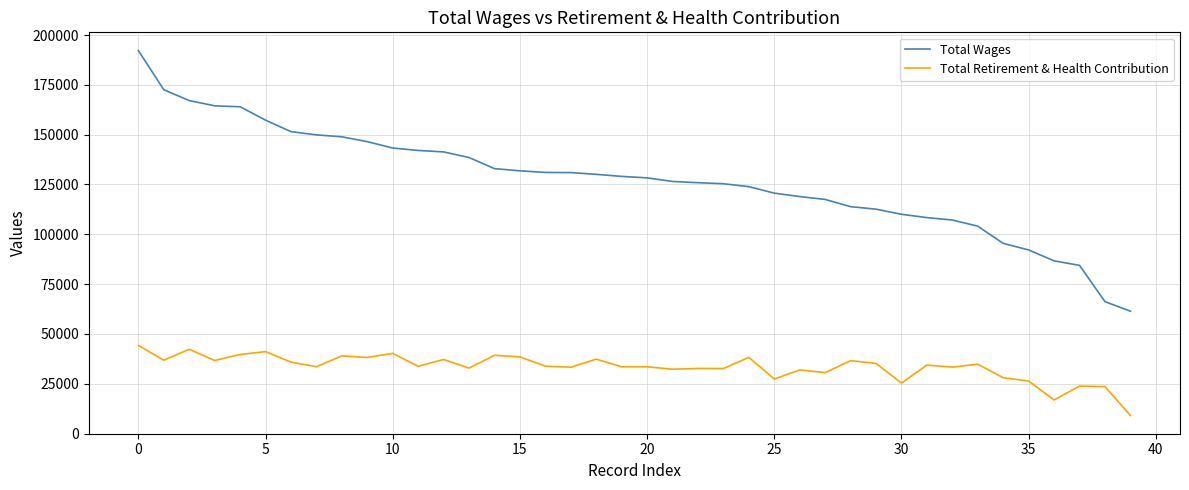

What is the sum of all Total Wages values?

5095347